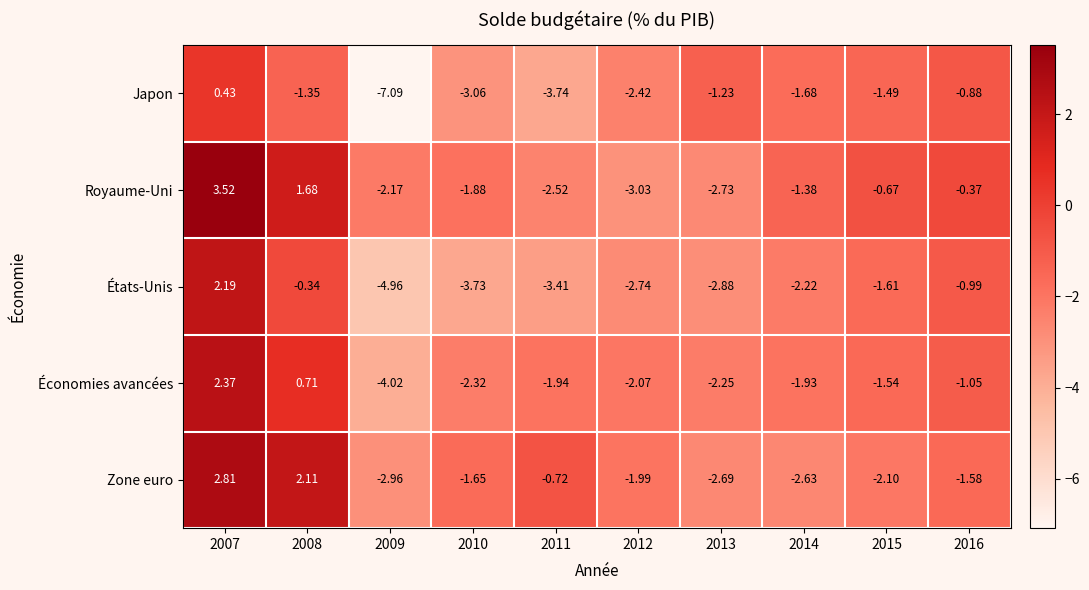

Count the number of categories in the chart.

10